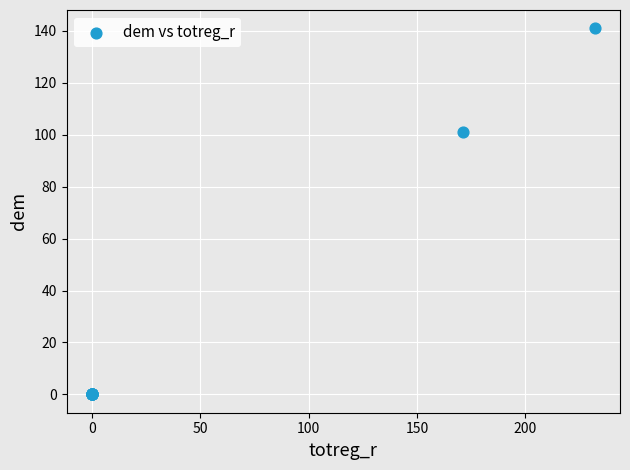

What Y value in the scatter plot is closest to 70?

101